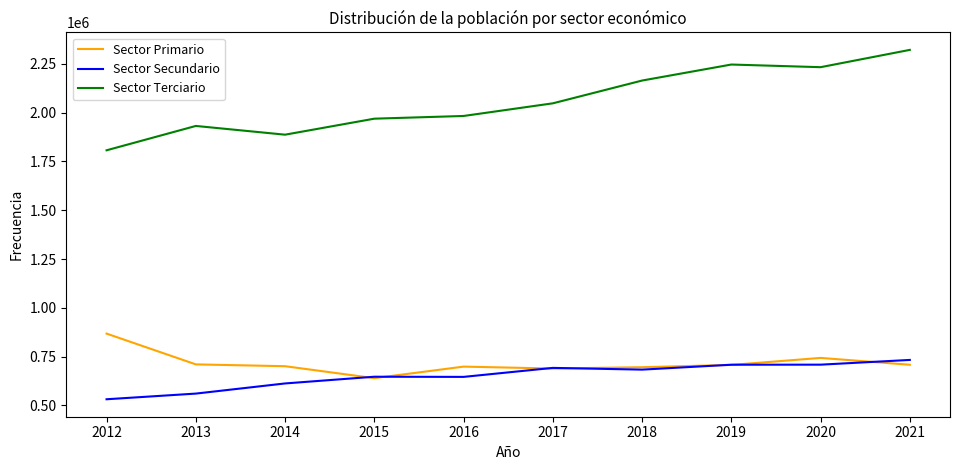

What is the total value across all series at 2017?

3429310